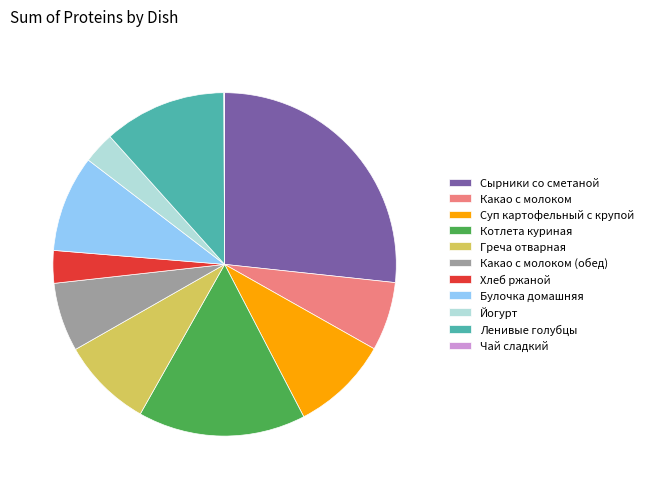

True or false: Йогурт accounts for 3% of the total.

True